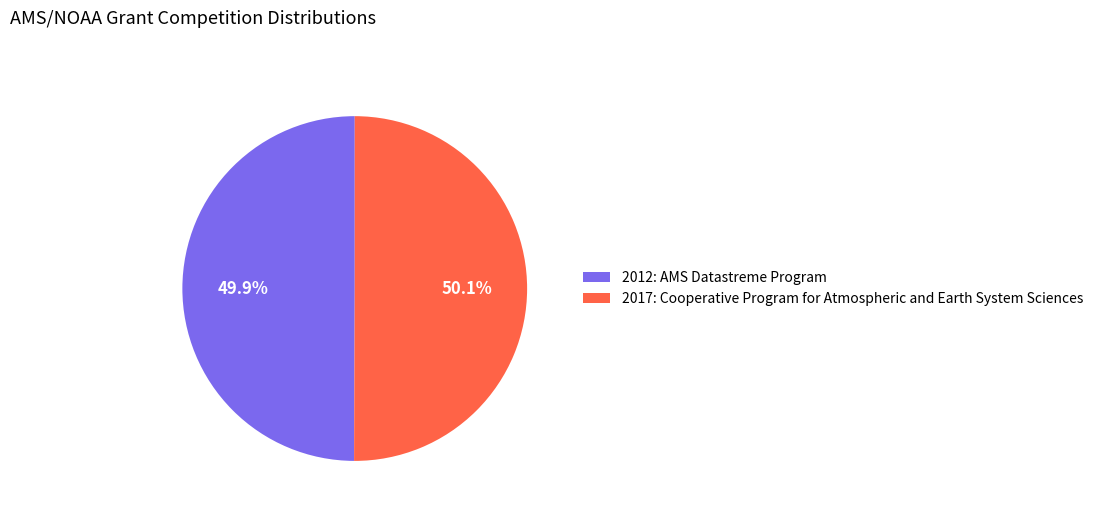

To the nearest percent, what is the average slice percentage?

50%